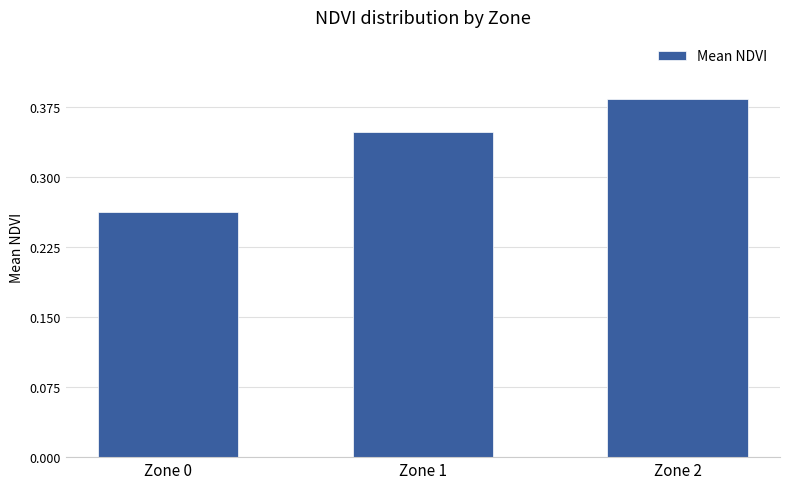

At which label is the value closest to 0?

Zone 0